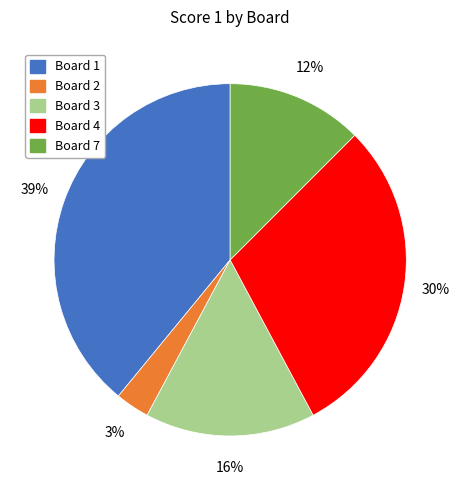

Is there a majority slice in this chart?

No